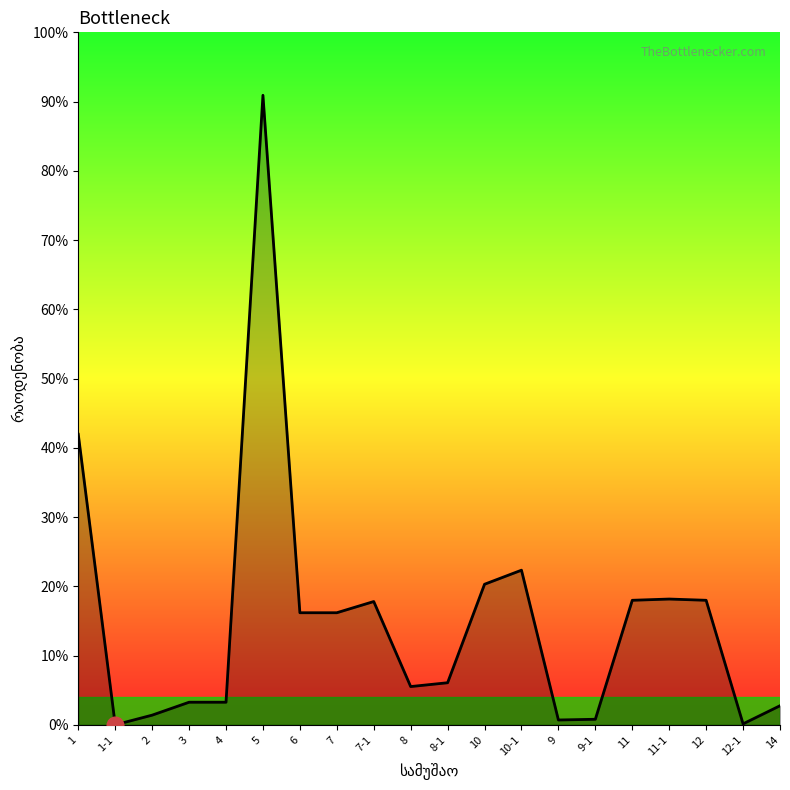

How many distinct data groups are displayed?

1